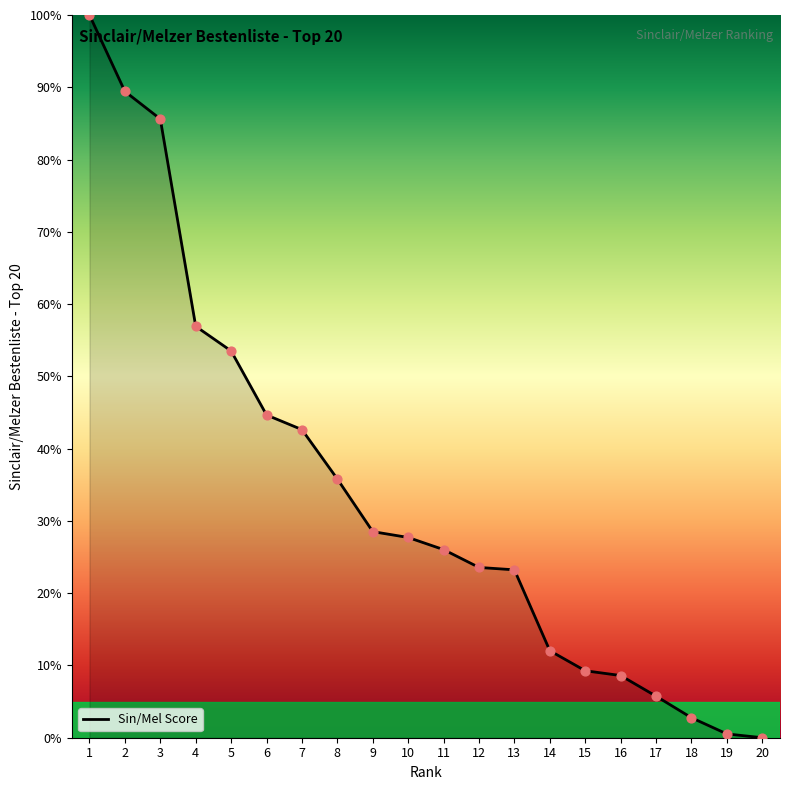

Which has a higher value, 1 or 17?

1